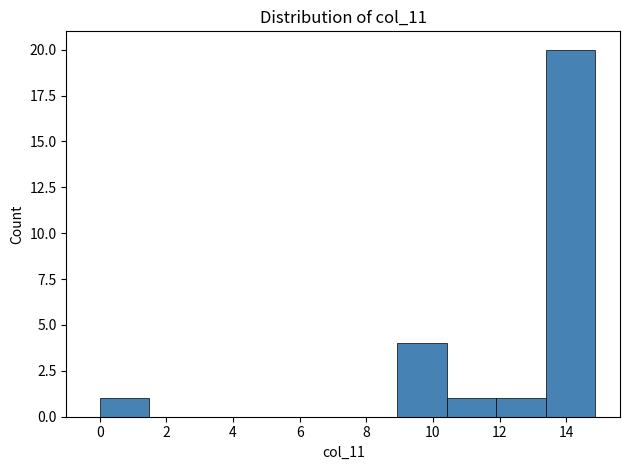

How tall is the bar that spans 0.0 to 1.4 on the x-axis? Neither the bar edges nor the heights are printed on the chart, so give them approximately, as read against the axes.

1